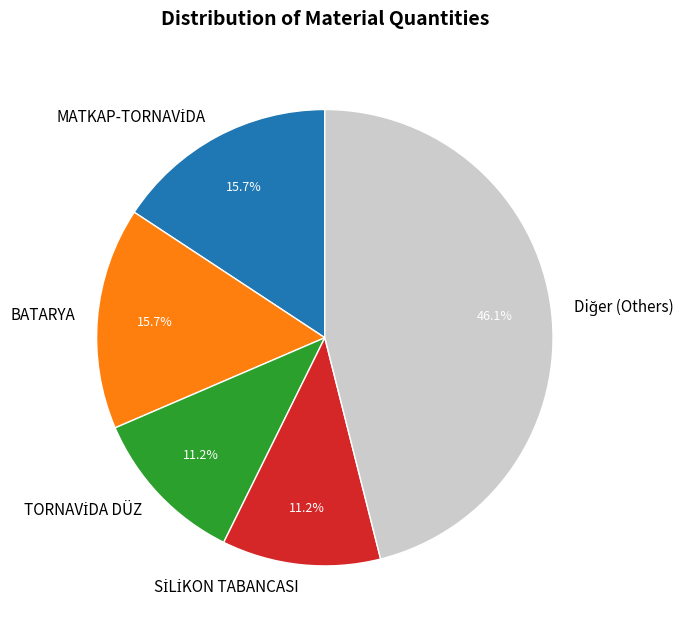

Is there any slice that represents more than half of the pie?

No